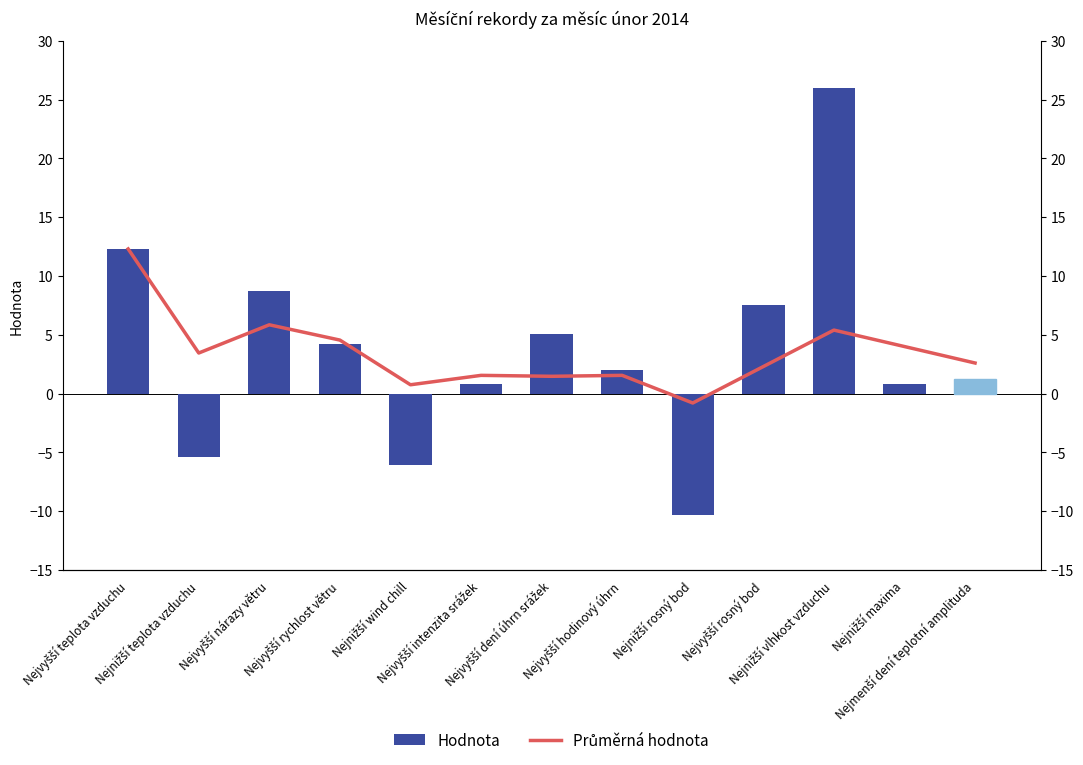

List the series in order of their overall mean, lowest first.

Průměrná hodnota, Hodnota